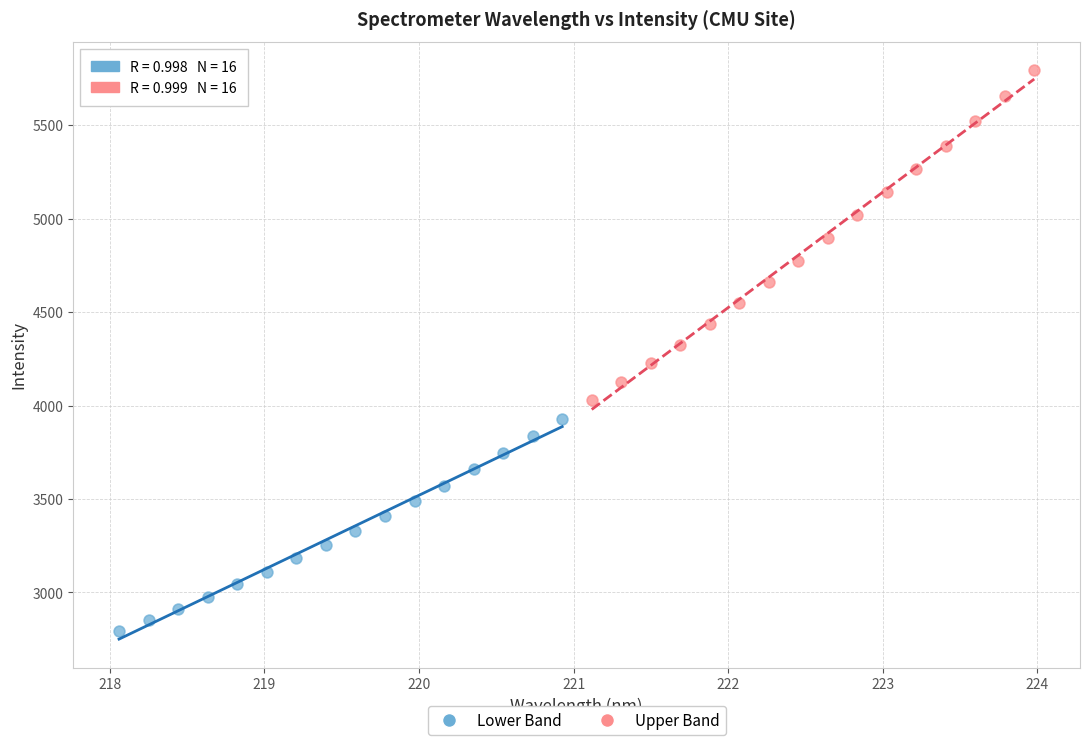

Which series has the largest Y range (max minus min)?

Upper Band